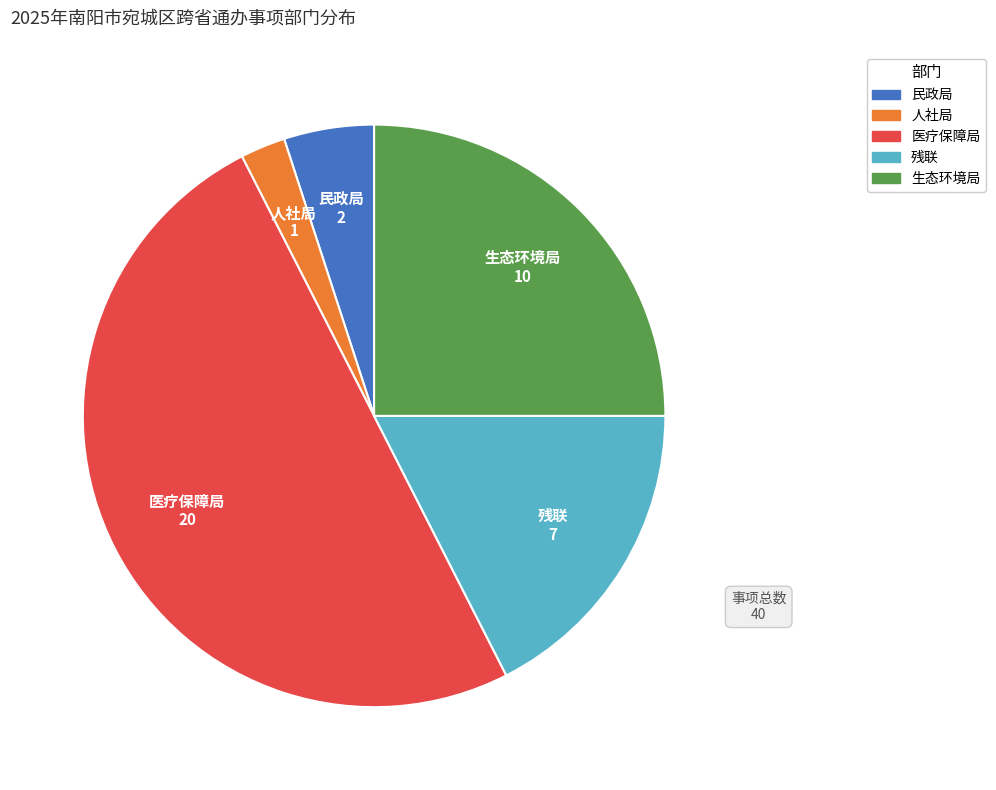

To the nearest percent, what is the average slice percentage?

20%